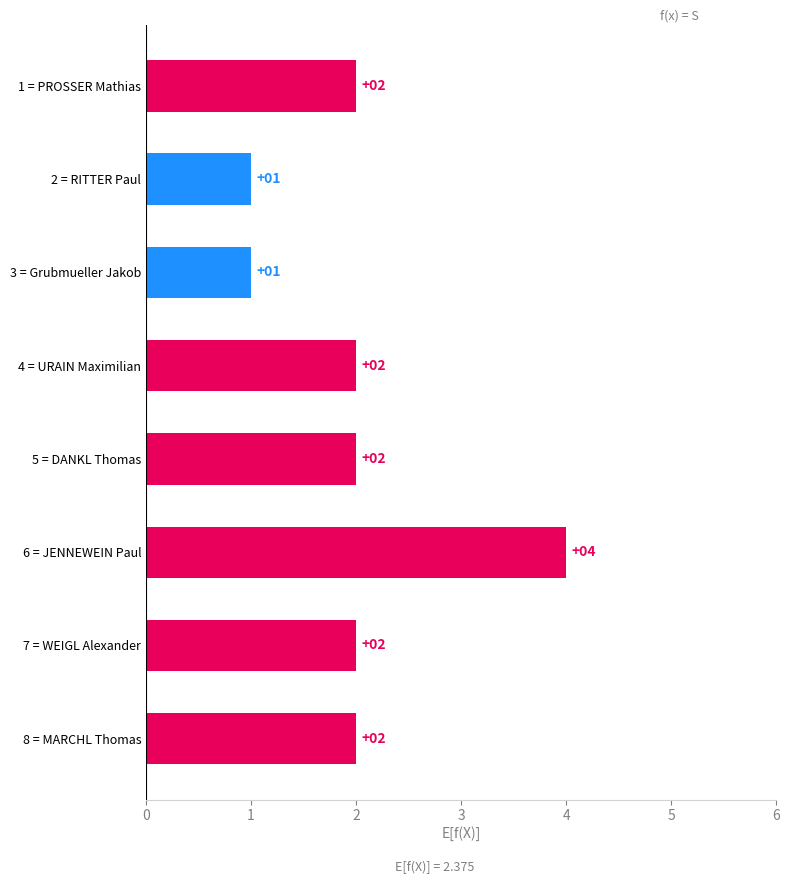

What is the difference between the maximum and minimum values?

3